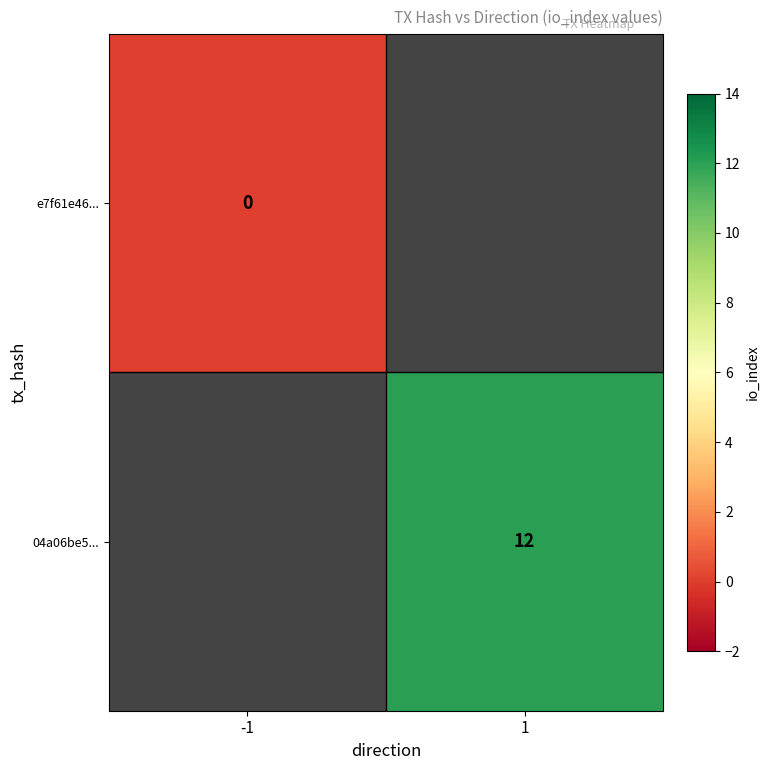

Rank the categories by 04a06be5... value from highest to lowest.

-1, 1